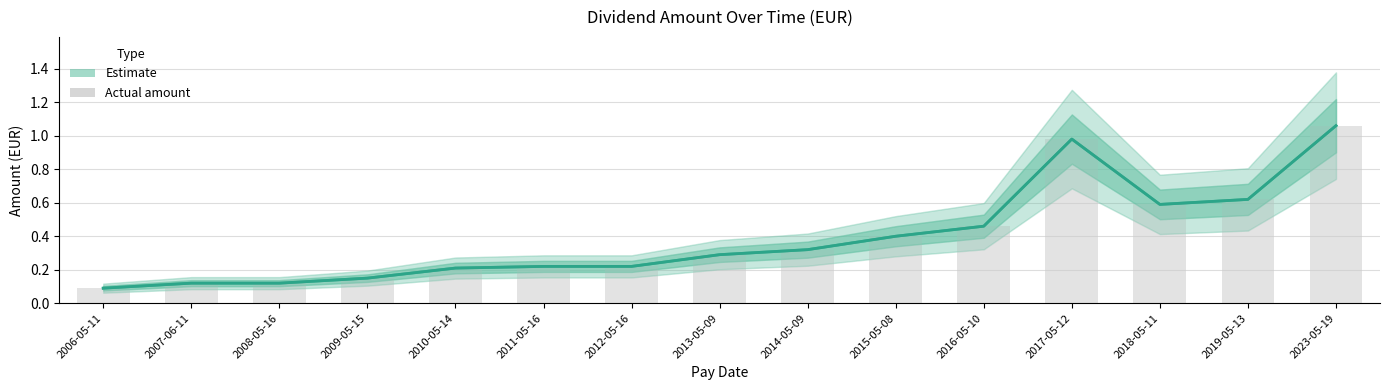

List the labels in order of value, largest first.

2023-05-19, 2017-05-12, 2019-05-13, 2018-05-11, 2016-05-10, 2015-05-08, 2014-05-09, 2013-05-09, 2011-05-16, 2012-05-16, 2010-05-14, 2009-05-15, 2007-06-11, 2008-05-16, 2006-05-11